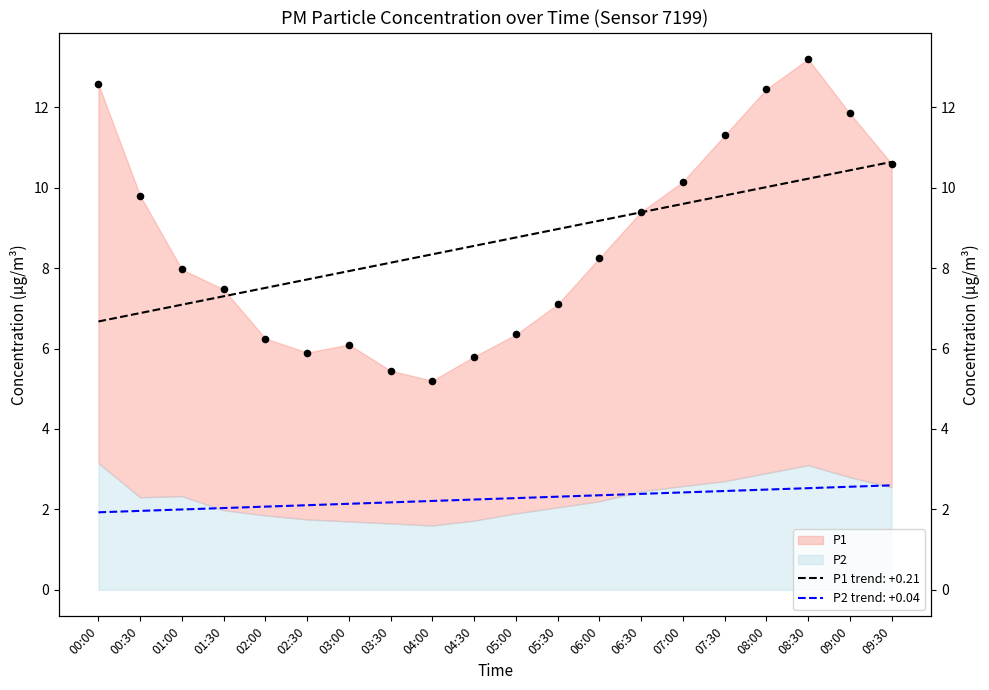

Between 07:30 and 08:30, which is larger?

08:30